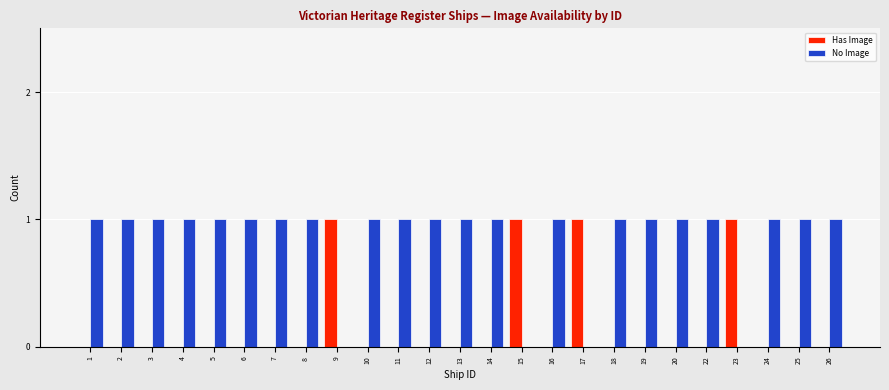

True or false: Has Image has a value of 0 at 24.

True